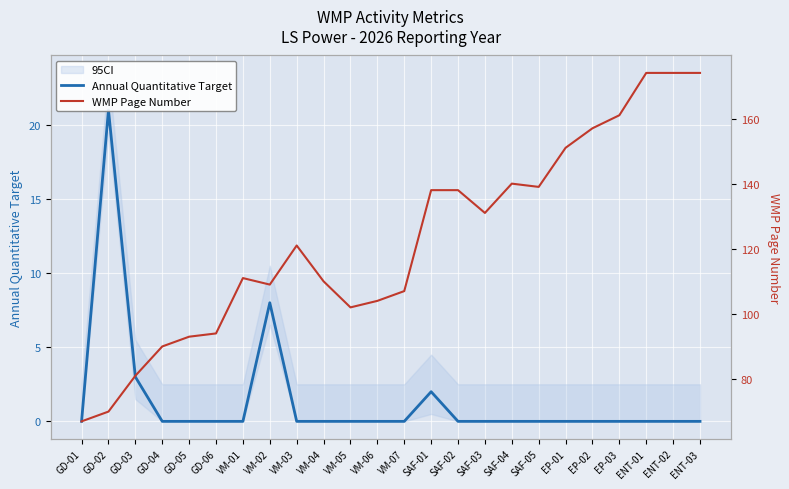

True or false: WMP Page Number and Annual Quantitative Target intersect in this chart.

False